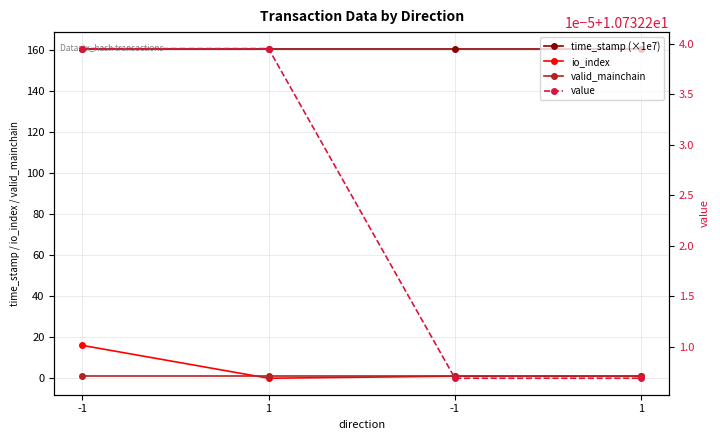

The value of valid_mainchain at -1 is 0.3. True or false?

False